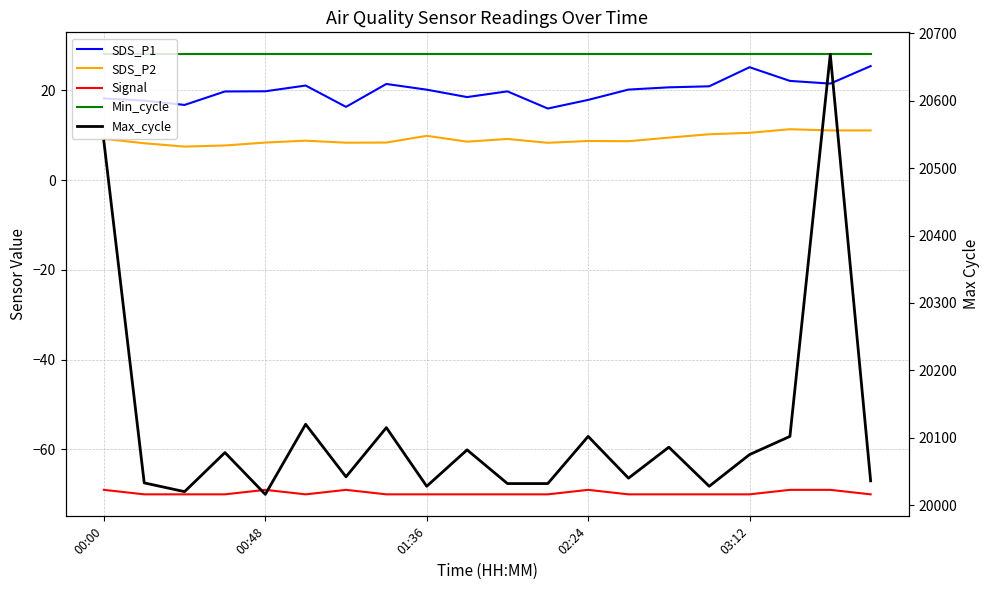

Is this an area chart (filled region under the line)?

No